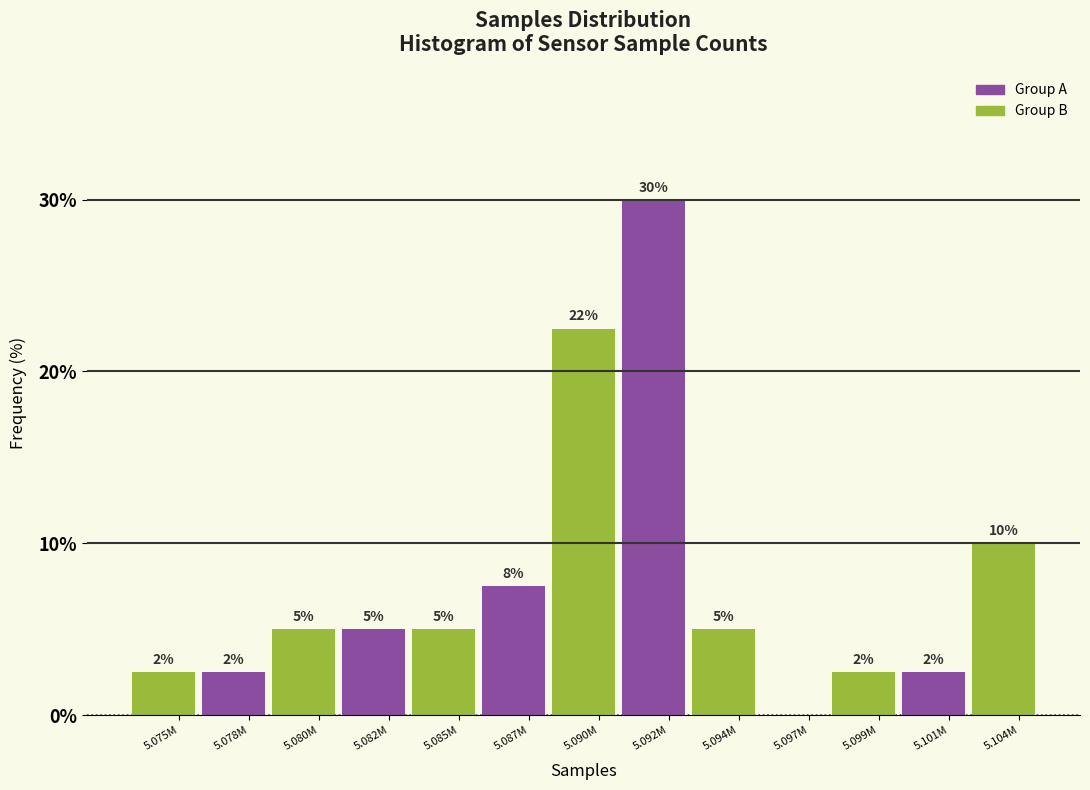

Is it true that the value at 5.085M is 7.5?

False